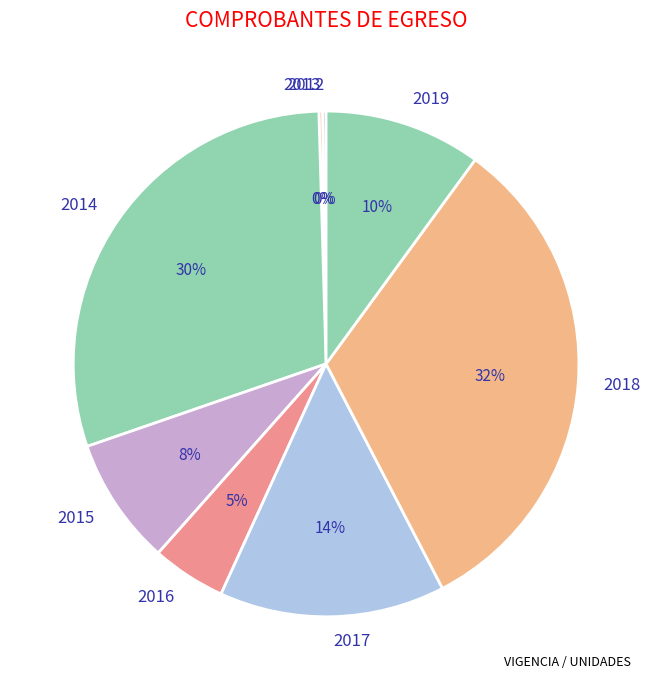

Which has a higher value, 2016 or 2015?

2015